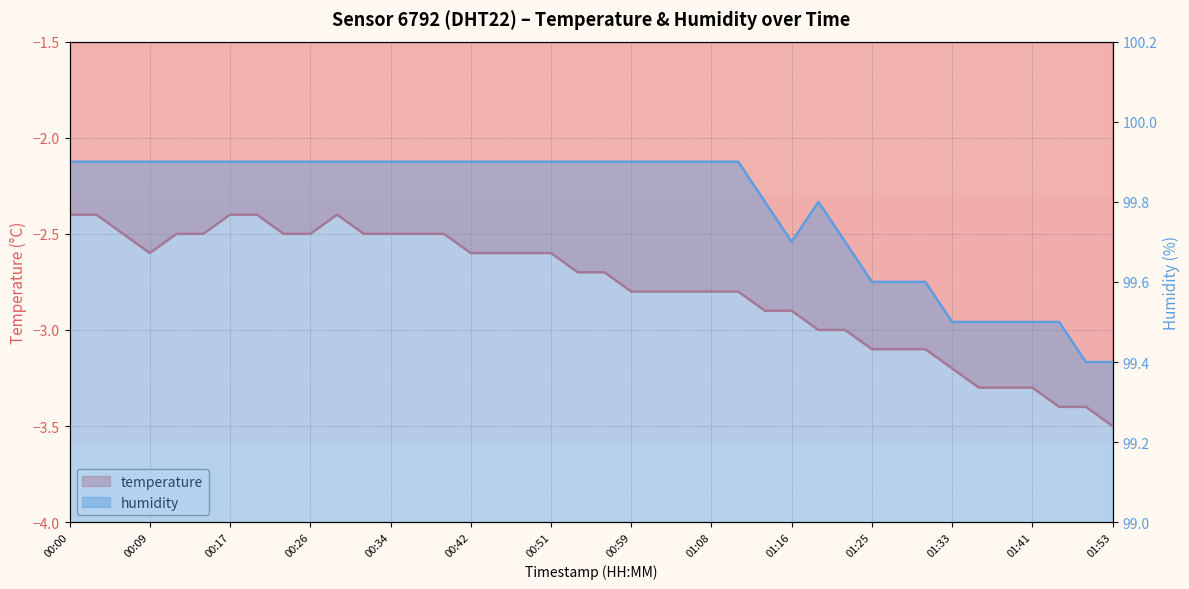

What is the difference between the maximum and second lowest values in the humidity series?

0.5